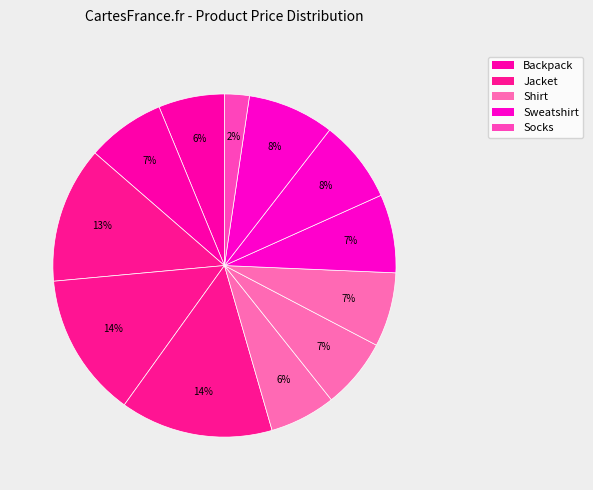

How many slices are in this pie chart?

12